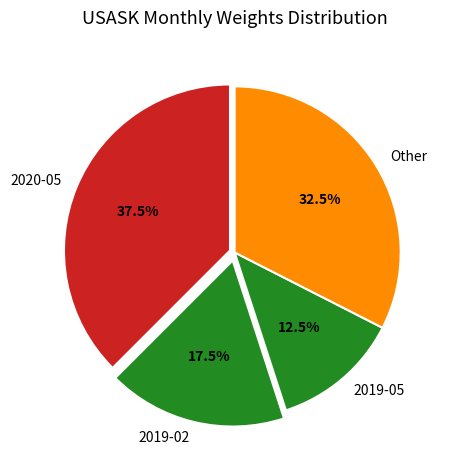

How much of the chart is everything except 2019-02?

82.5%